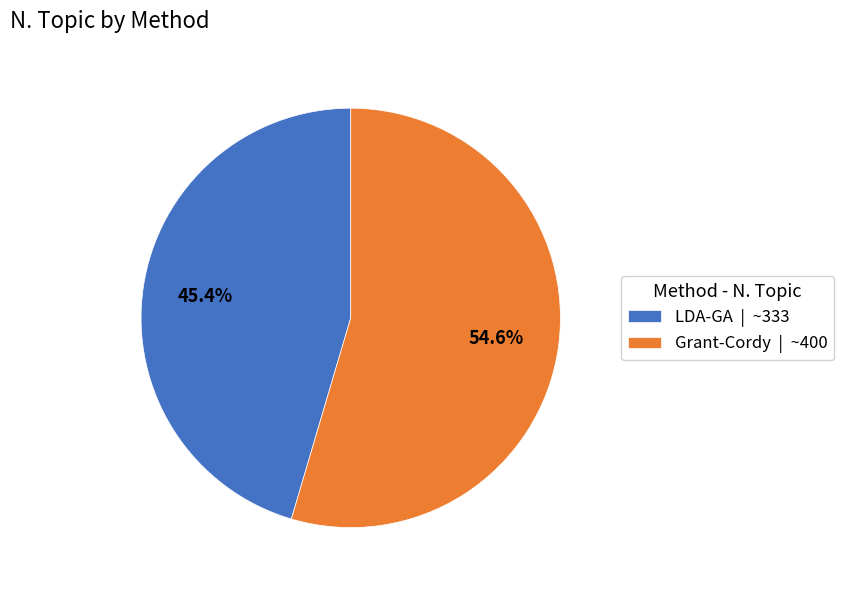

To the nearest percent, what percentage of the pie is Grant-Cordy?

55%